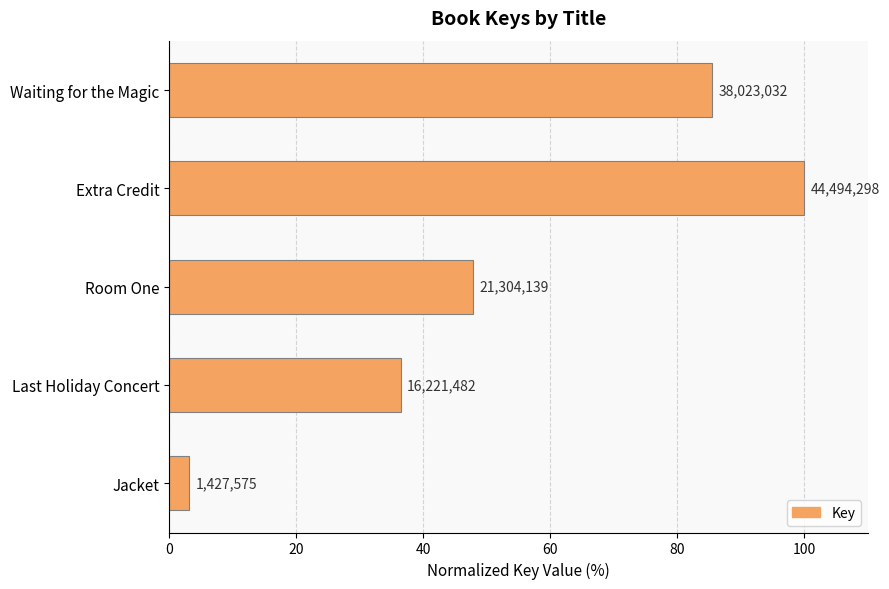

What is the smallest value displayed?

3.2